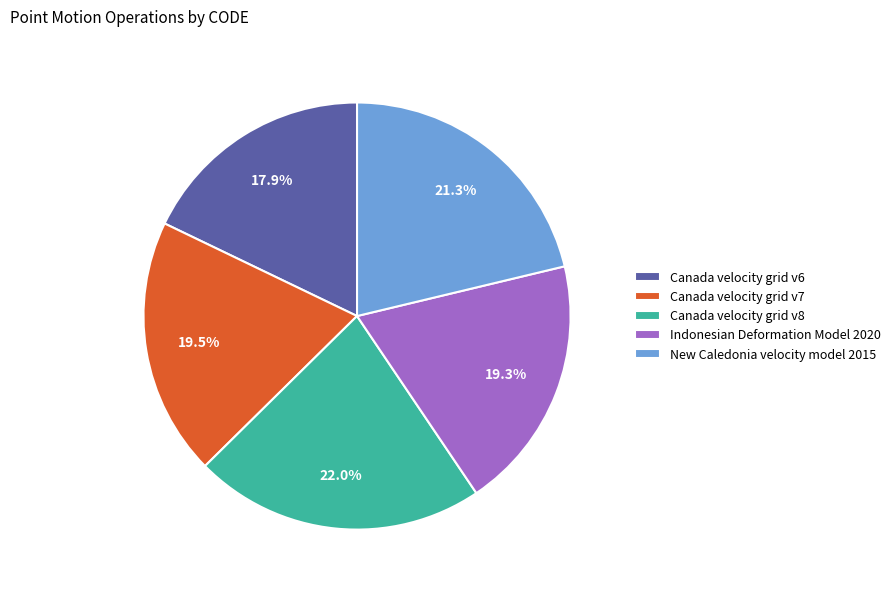

Which category has the smallest portion of the pie?

Canada velocity grid v6